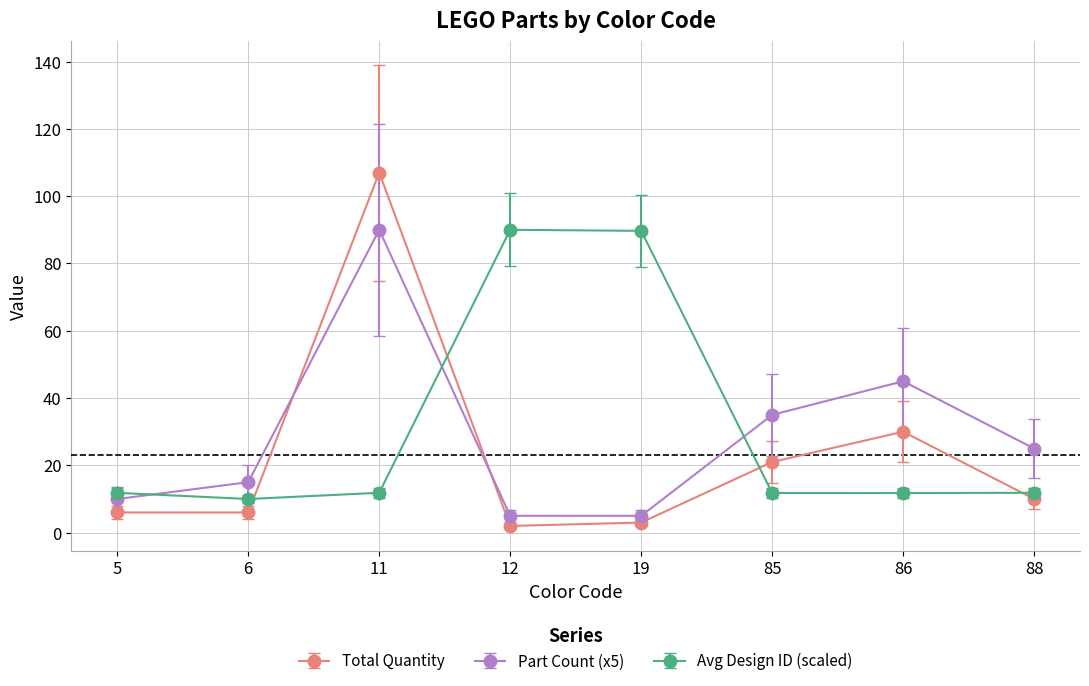

What is the average value of the Avg Design ID (scaled) series?

31.1